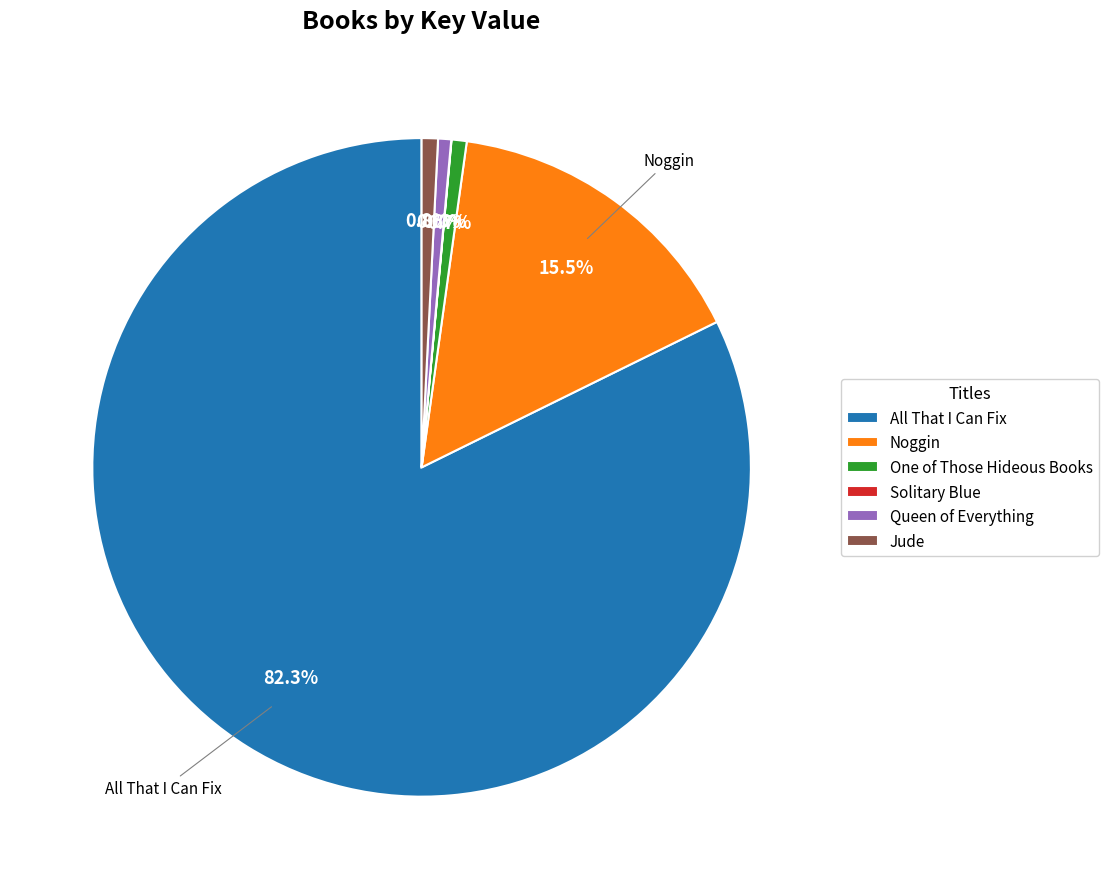

Is the sum of Jude and Queen of Everything greater than half?

No